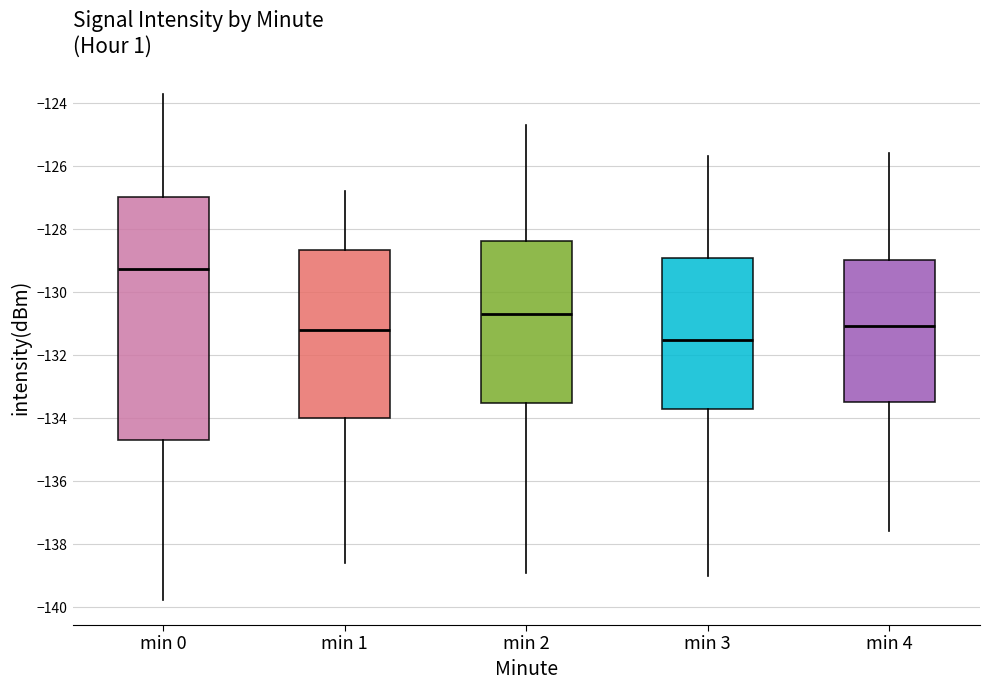

Which box has the highest median line?

min 0